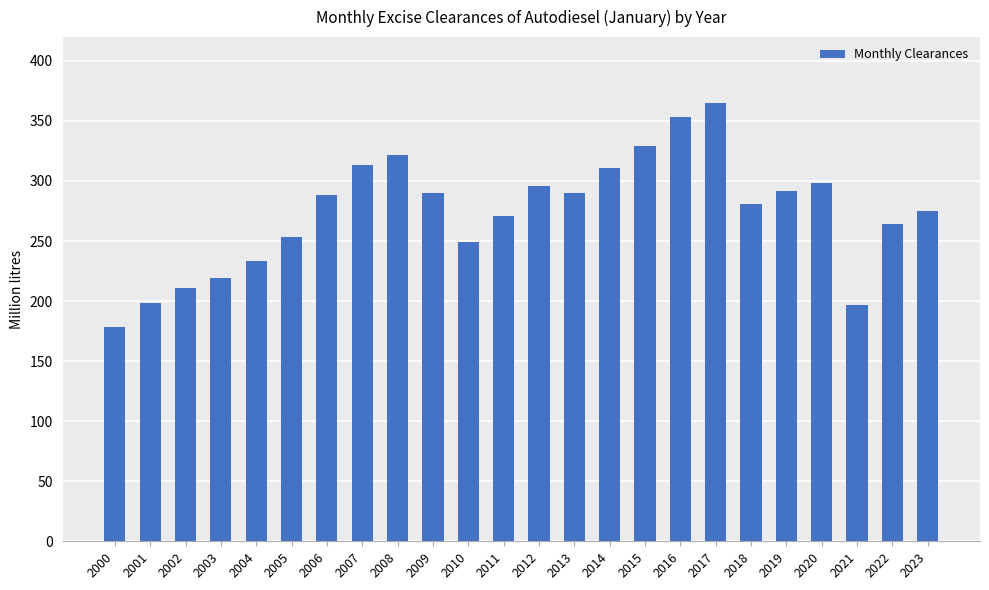

What is the value of the 18th bar from the left?

365